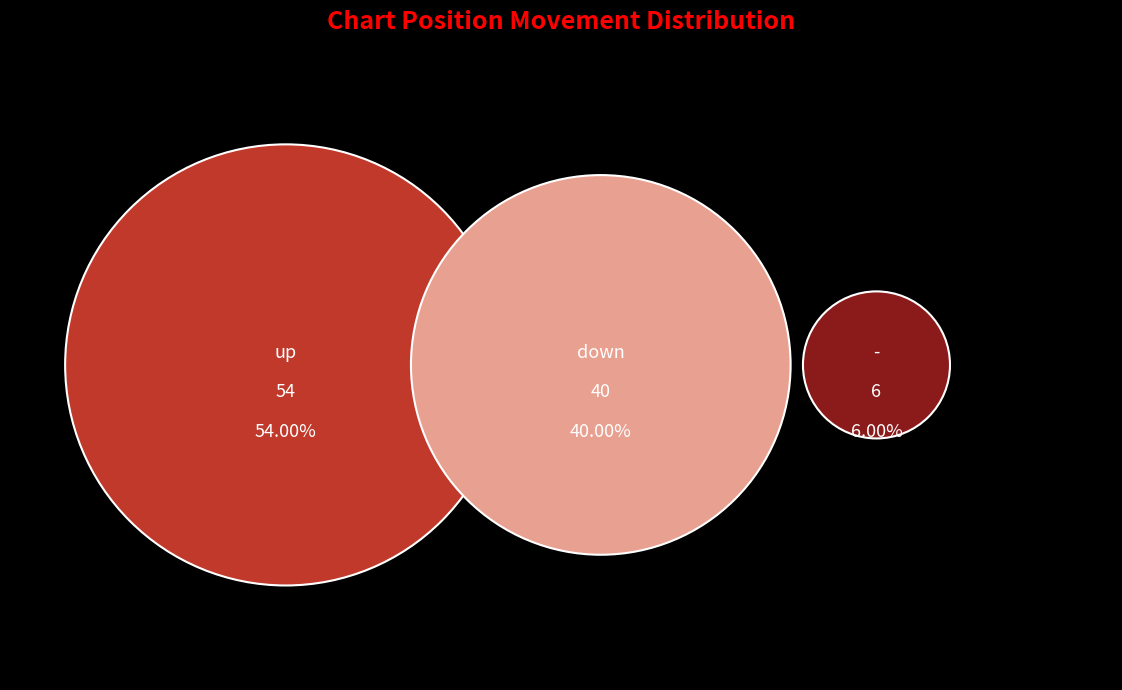

Rank the categories by value from lowest to highest.

-, down, up